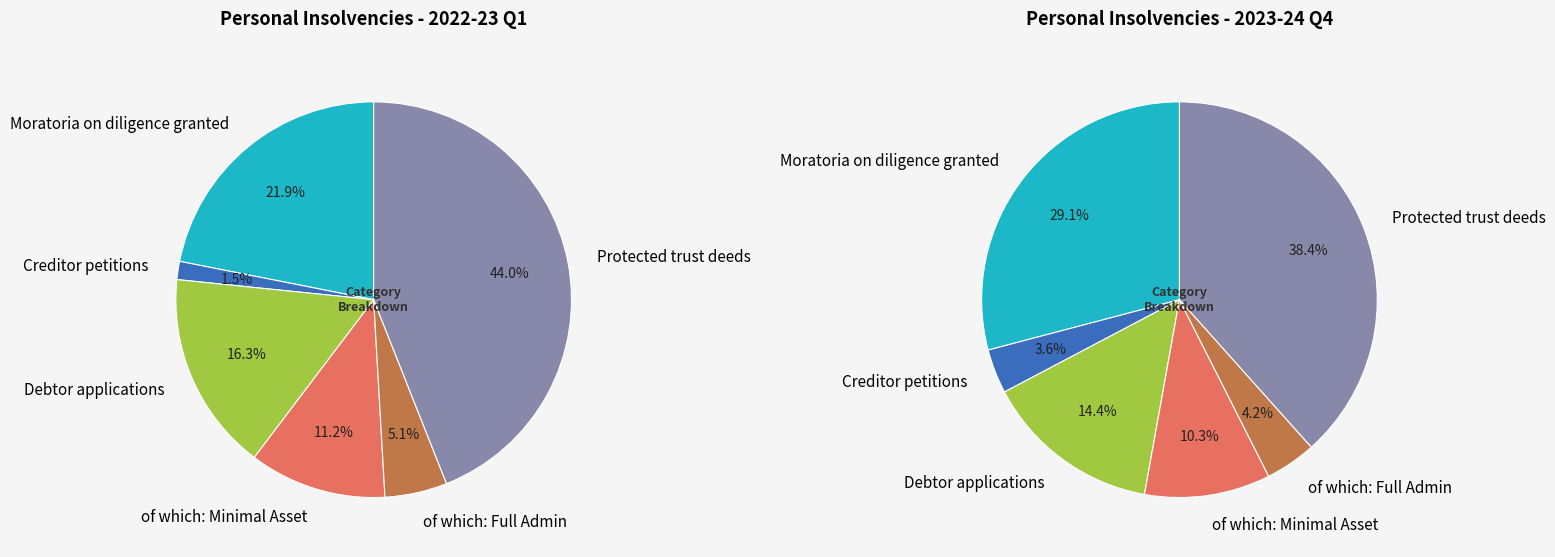

The 4 slice represents 1% of the pie. True or false?

False